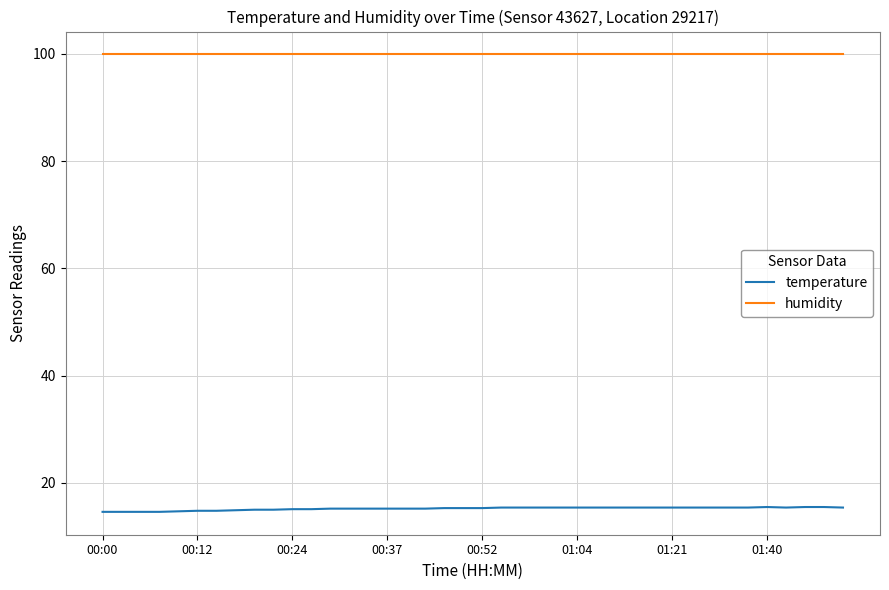

Count the number of categories in the chart.

40